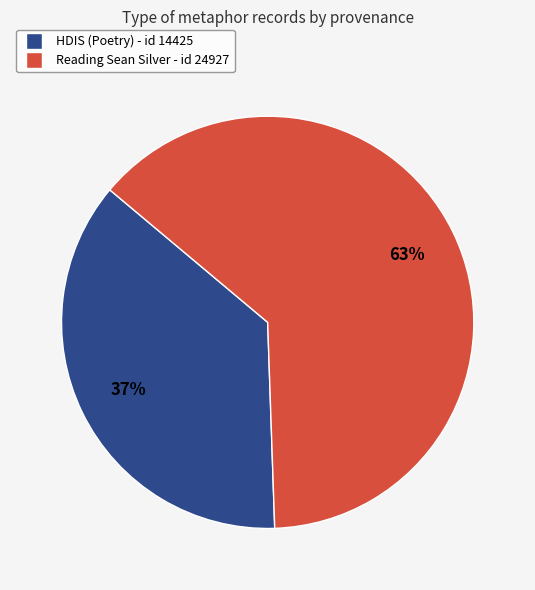

What percentage is the HDIS (Poetry) - id 14425 slice, to the nearest percent?

37%